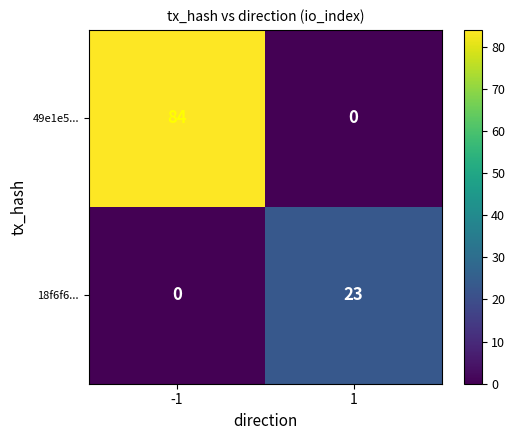

List the series in order of their peak value, highest first.

49e1e5..., 18f6f6...